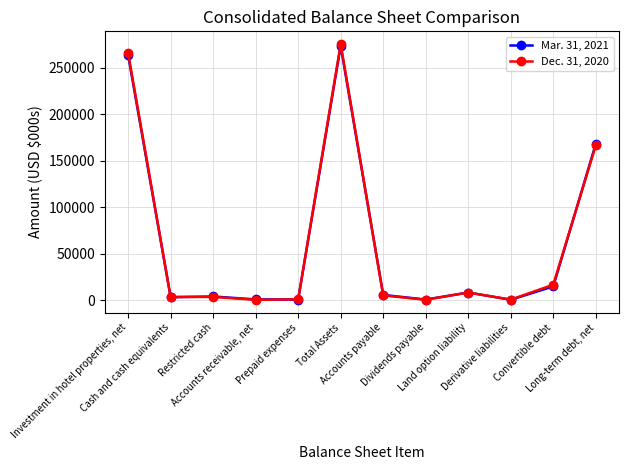

What is the label of the 1st point from the left?

Investment in hotel properties, net